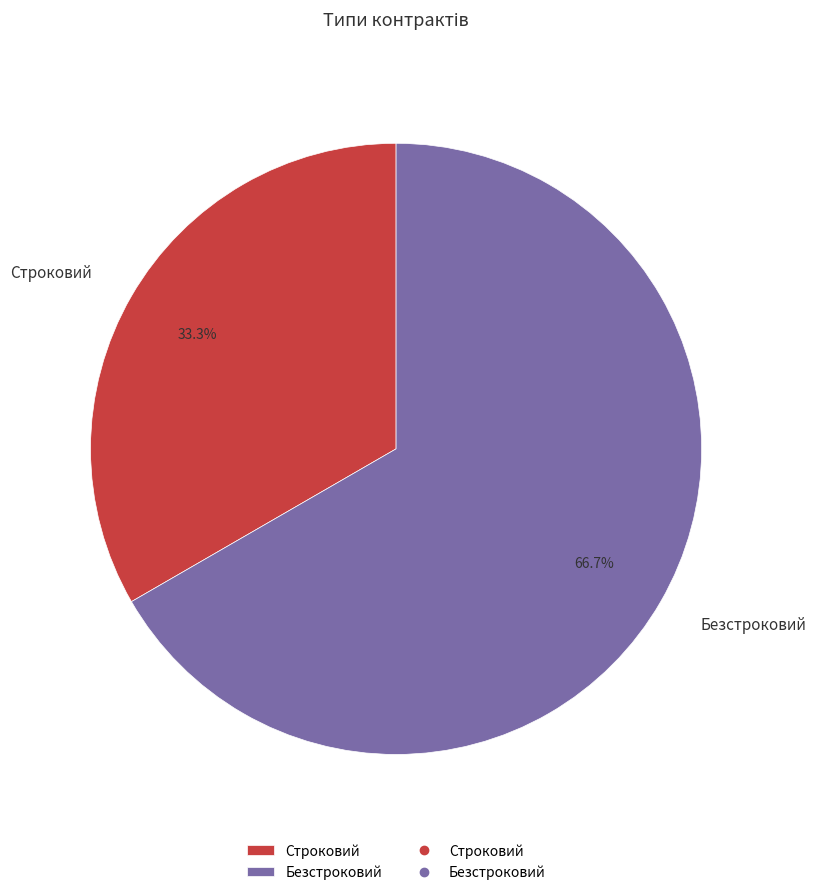

What is the smallest slice in the pie chart?

Строковий